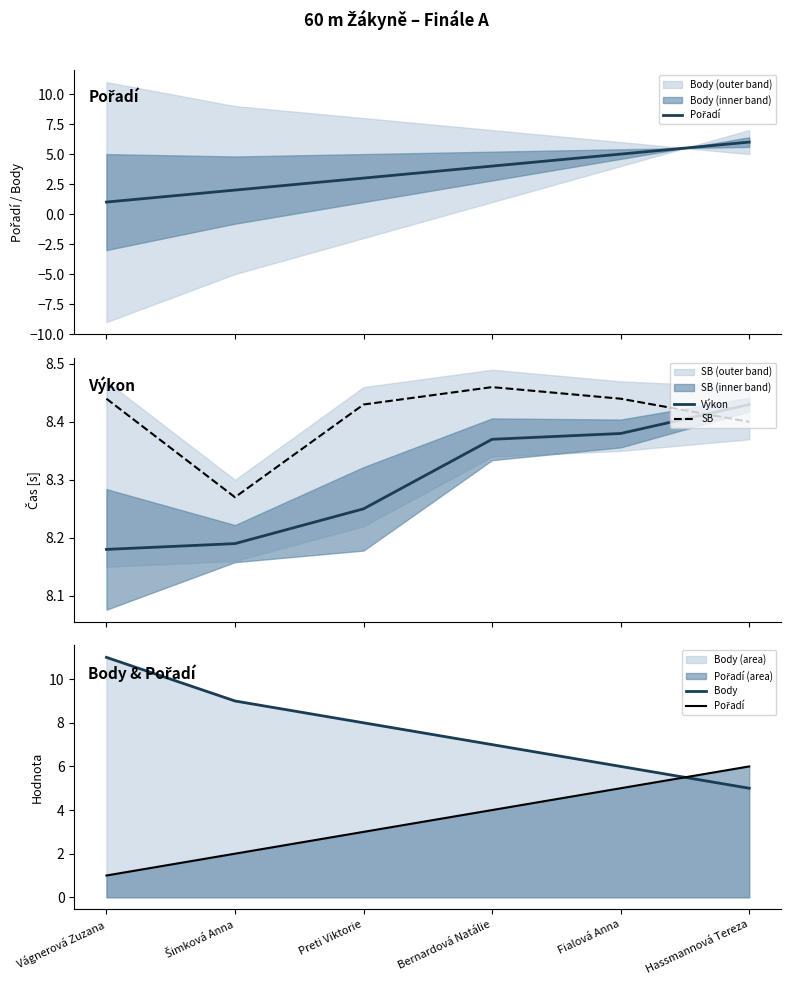

Reading right to left, extract all data points from this chart.

Pořadí: Hassmannová Tereza=6.0	Fialová Anna=5.0	Bernardová Natálie=4.0	Preti Viktorie=3.0	Šimková Anna=2.0	Vágnerová Zuzana=1.0
Výkon: Hassmannová Tereza=8.4	Fialová Anna=8.4	Bernardová Natálie=8.4	Preti Viktorie=8.2	Šimková Anna=8.2	Vágnerová Zuzana=8.2
SB: Hassmannová Tereza=8.4	Fialová Anna=8.4	Bernardová Natálie=8.5	Preti Viktorie=8.4	Šimková Anna=8.3	Vágnerová Zuzana=8.4
Body: Hassmannová Tereza=5.0	Fialová Anna=6.0	Bernardová Natálie=7.0	Preti Viktorie=8.0	Šimková Anna=9.0	Vágnerová Zuzana=11.0